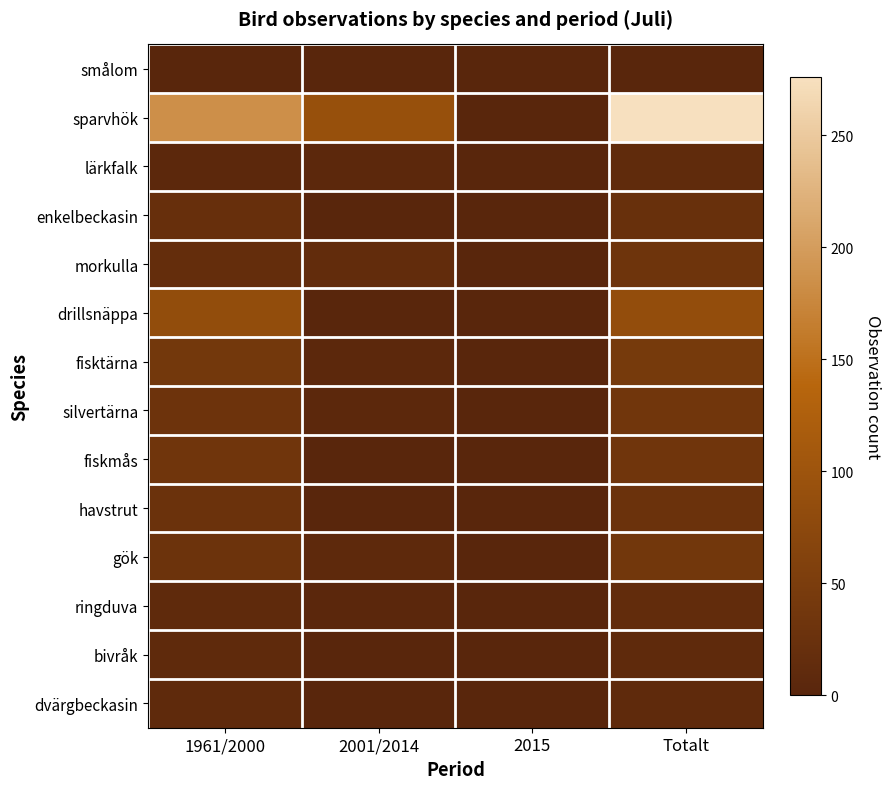

Reading right to left, what are all the values shown in this chart?

smålom: Totalt=1	2015=0	2001/2014=0	1961/2000=1
sparvhök: Totalt=276	2015=0	2001/2014=91	1961/2000=185
lärkfalk: Totalt=11	2015=1	2001/2014=5	1961/2000=5
enkelbeckasin: Totalt=23	2015=0	2001/2014=2	1961/2000=21
morkulla: Totalt=32	2015=1	2001/2014=14	1961/2000=17
drillsnäppa: Totalt=86	2015=0	2001/2014=1	1961/2000=85
fisktärna: Totalt=44	2015=0	2001/2014=5	1961/2000=39
silvertärna: Totalt=36	2015=0	2001/2014=6	1961/2000=30
fiskmås: Totalt=34	2015=0	2001/2014=0	1961/2000=34
havstrut: Totalt=26	2015=0	2001/2014=0	1961/2000=26
gök: Totalt=37	2015=0	2001/2014=8	1961/2000=29
ringduva: Totalt=14	2015=0	2001/2014=4	1961/2000=10
bivråk: Totalt=10	2015=0	2001/2014=0	1961/2000=10
dvärgbeckasin: Totalt=10	2015=0	2001/2014=0	1961/2000=10